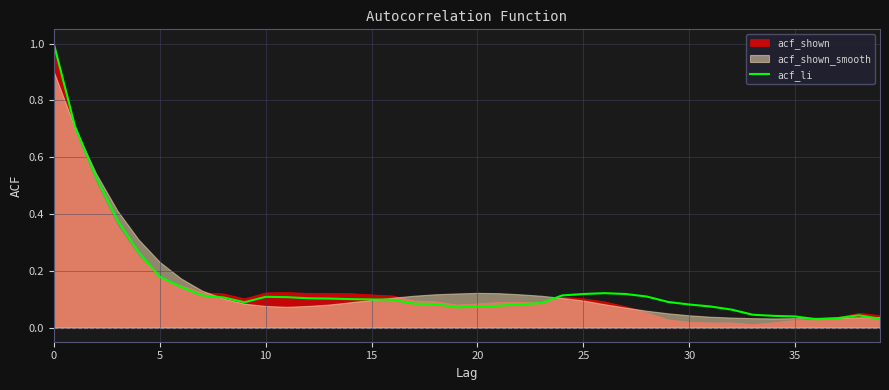

What value does the data have at 18?

0.1